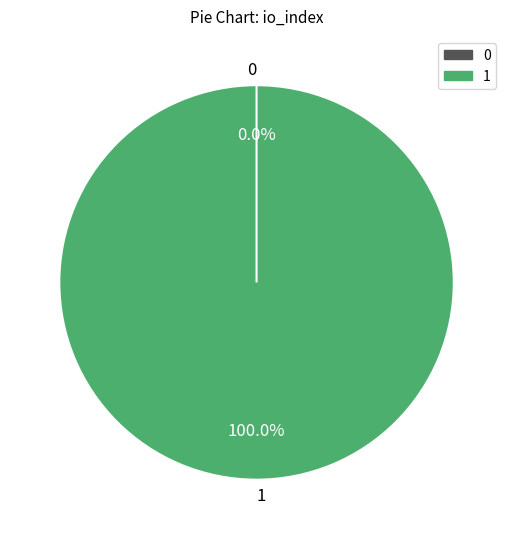

To the nearest percent, what is the combined percentage of 1 and 0?

100%